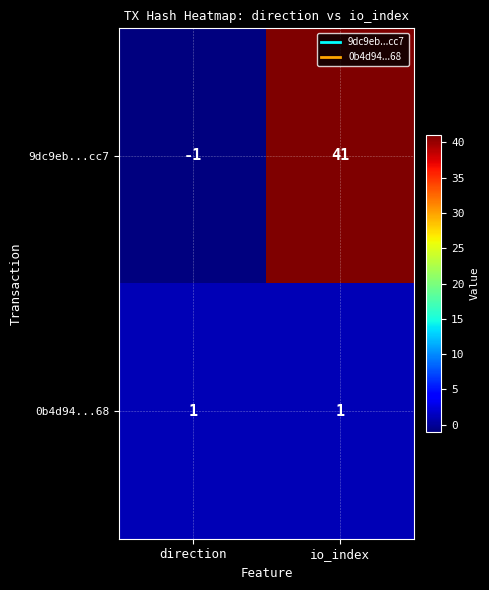

The 9dc9eb...cc7 series shows -1 at direction. True or false?

True